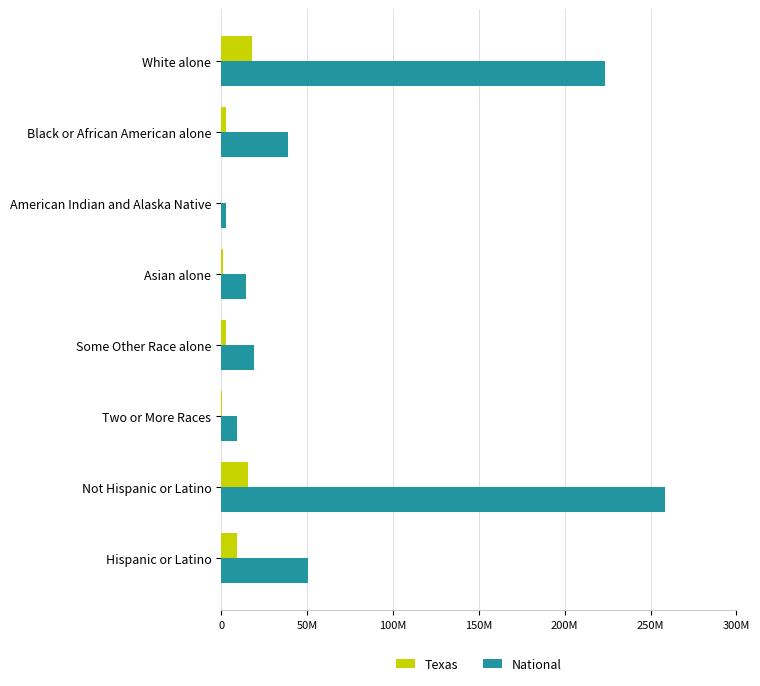

What are all the series names shown in the legend?

Texas, National